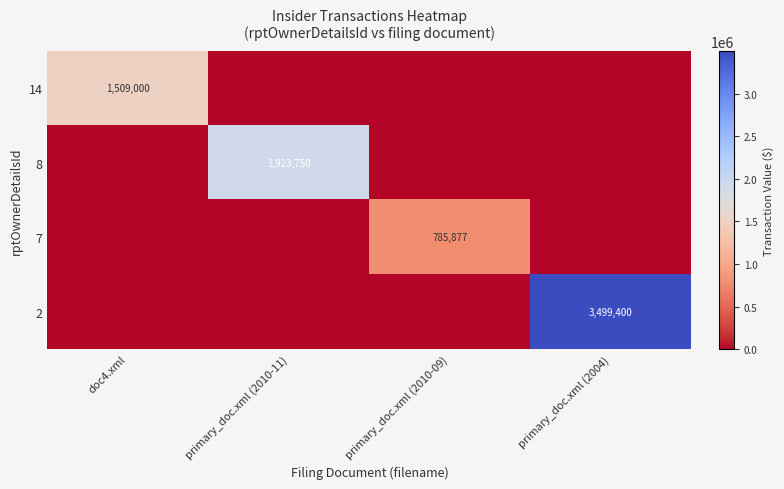

Is it true that 8 equals 1923750 at primary_doc.xml (2010-11)?

True